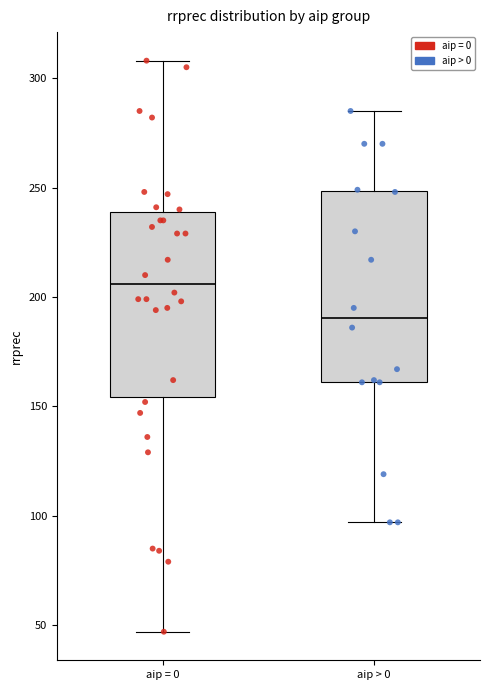

Where does the upper whisker of the box for aip = 0 end on the y-axis? The values are not printed on the chart, so give them approximately, as read against the axis.

310